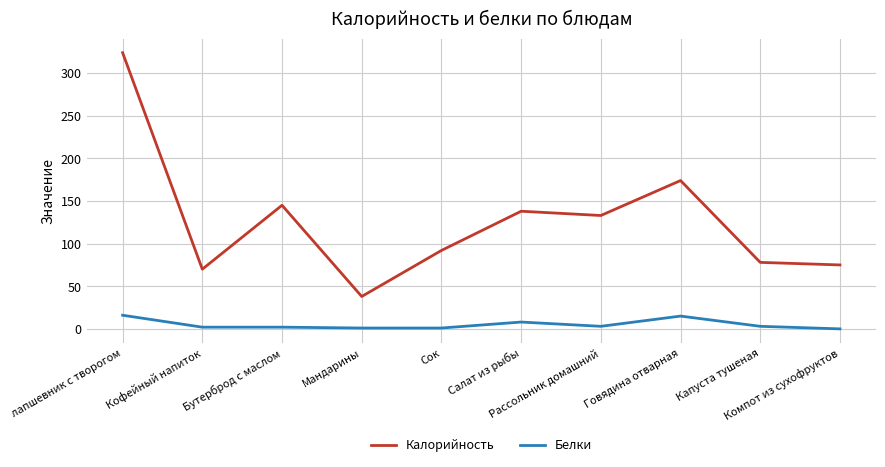

Is this an area chart (filled region under the line)?

No